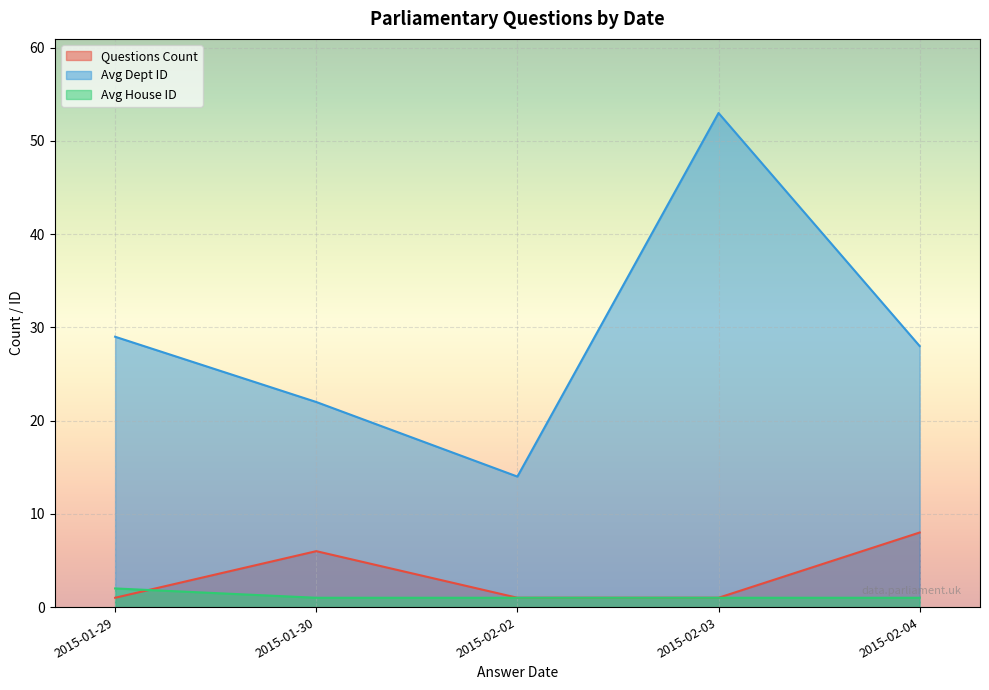

List the series in order of their peak value, lowest first.

Avg House ID, Questions Count, Avg Dept ID